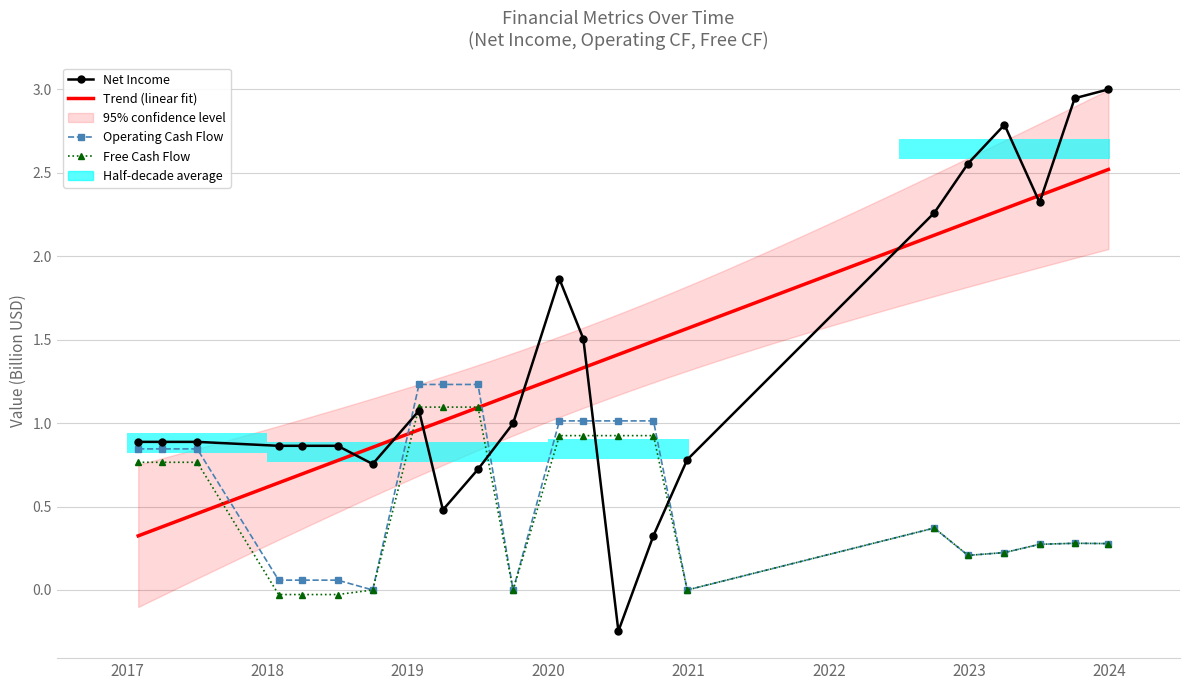

What is the spread (max minus min) of values at 2017-01?

0.1